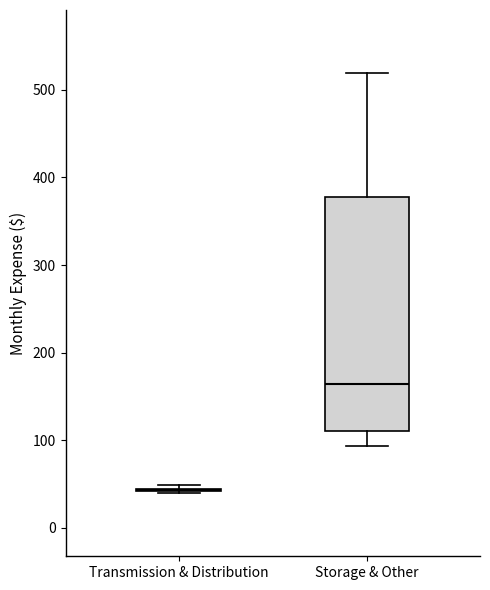

Reading left to right, transcribe this box plot: for each box, give where its median line is, the range the box spans, and where its two whiskers end, as read against the y-axis. The values are not printed on the chart, so give them approximately, as read against the axis.

Transmission & Distribution: box collapsed to a line at 40, whiskers 40 to 50
Storage & Other: median 160, box 110 to 380, whiskers 90 to 520